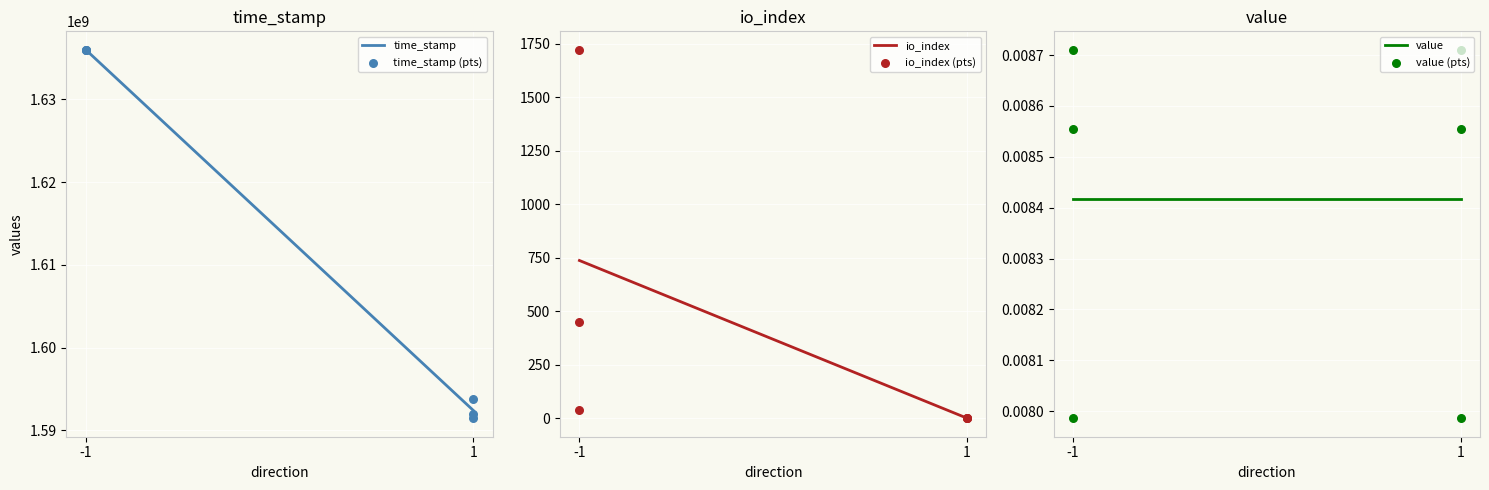

Is the value of time_stamp at -1 greater than the value of value at -1?

Yes